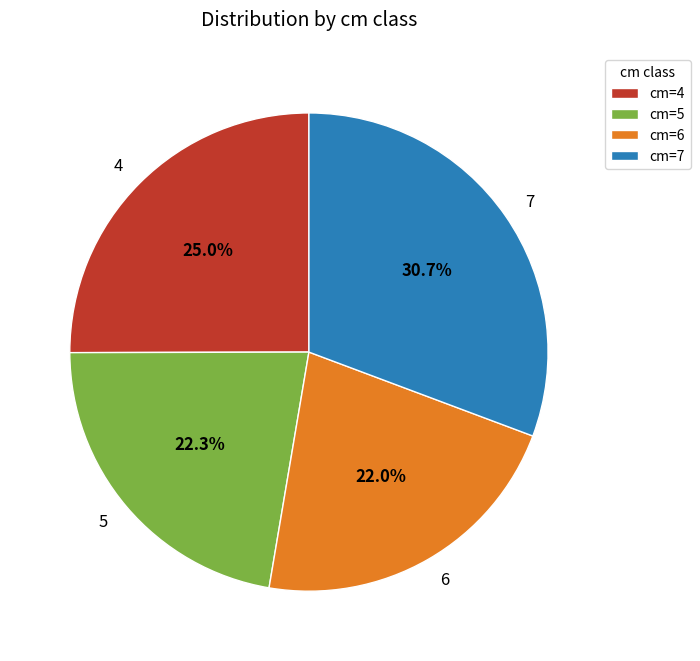

Approximately how many times larger is the value at 7 compared to 5?

1.4